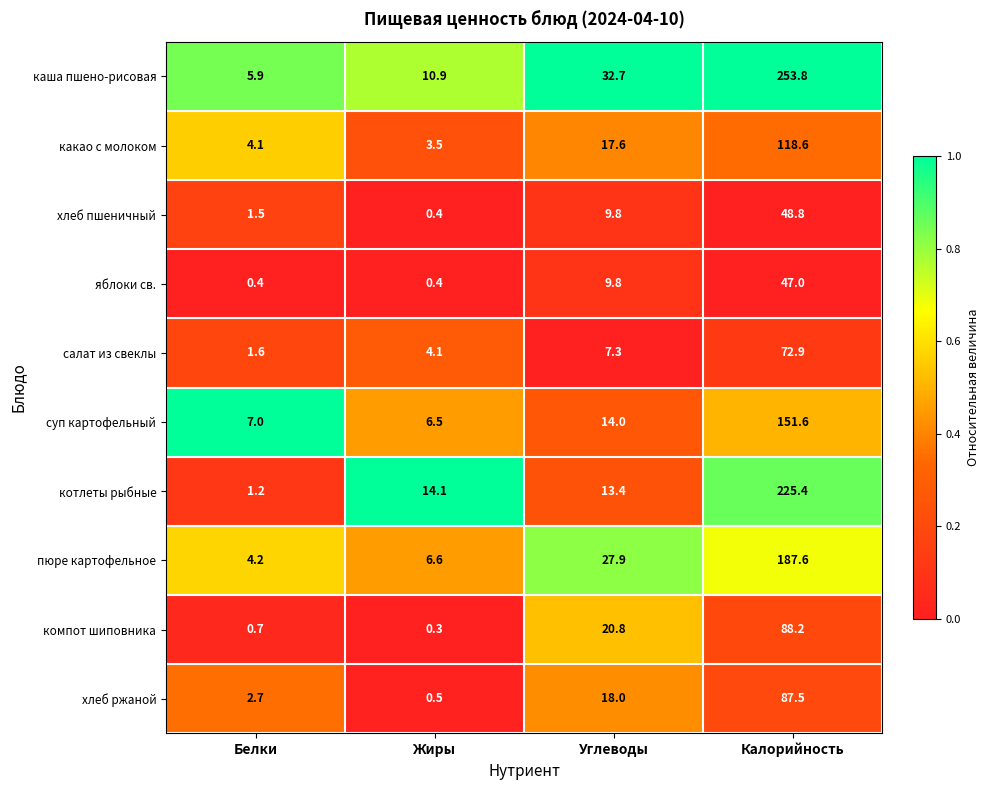

At which category is the sum across all series the highest?

Калорийность